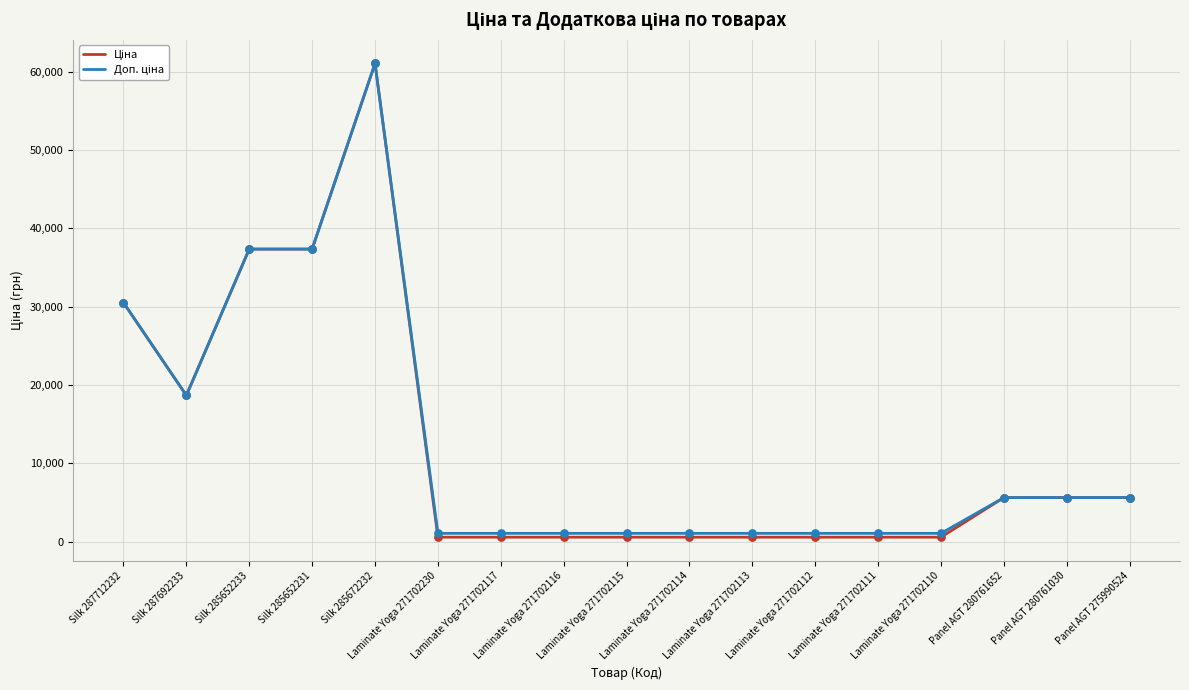

What is the greatest value displayed?

61024.7